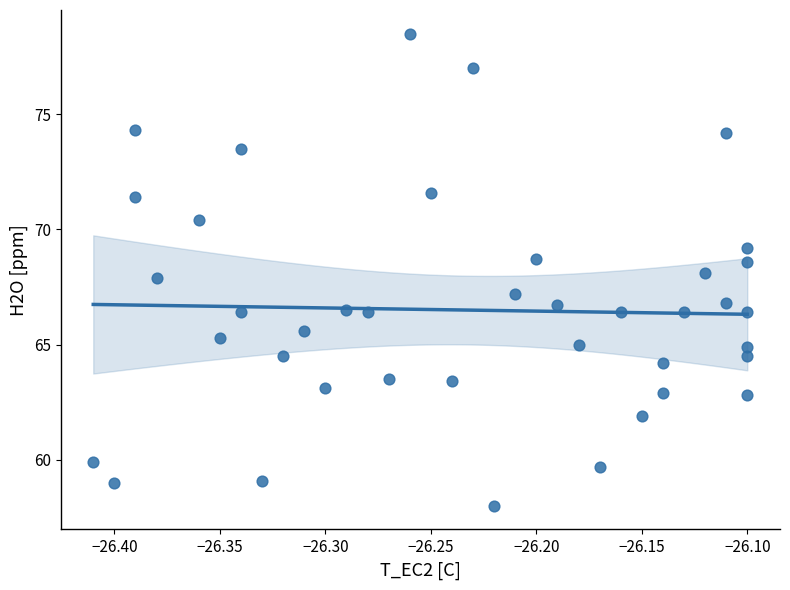

What is the range of Y values (max minus min)?

20.5